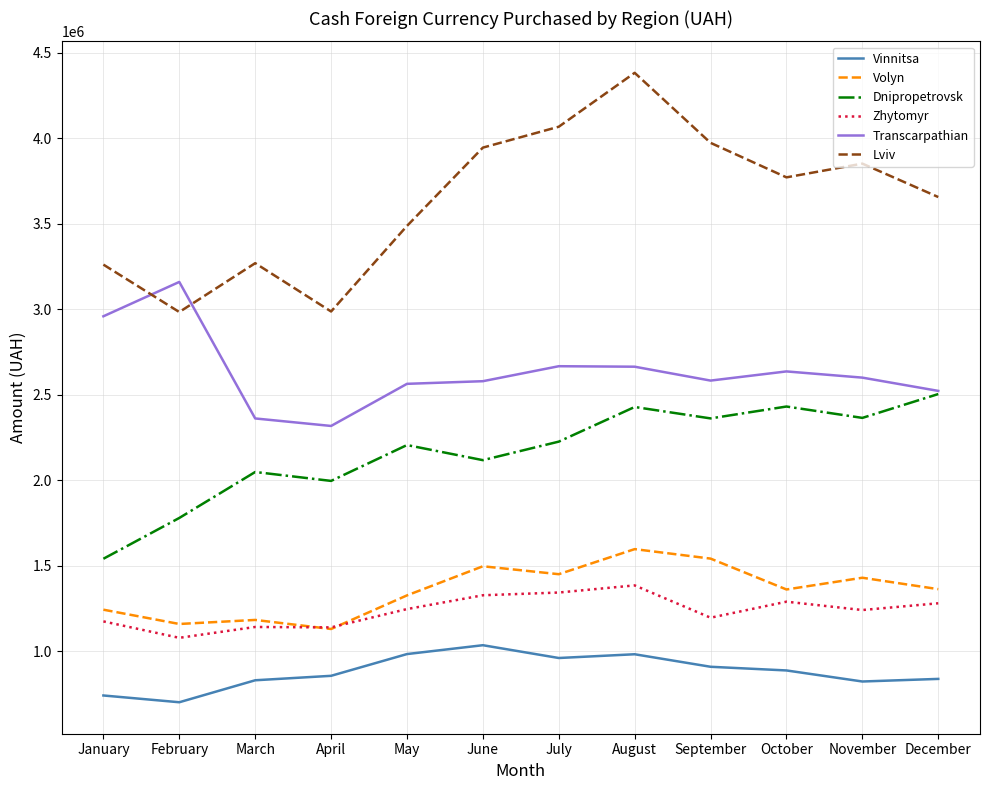

Where is the first local minimum for Lviv?

February